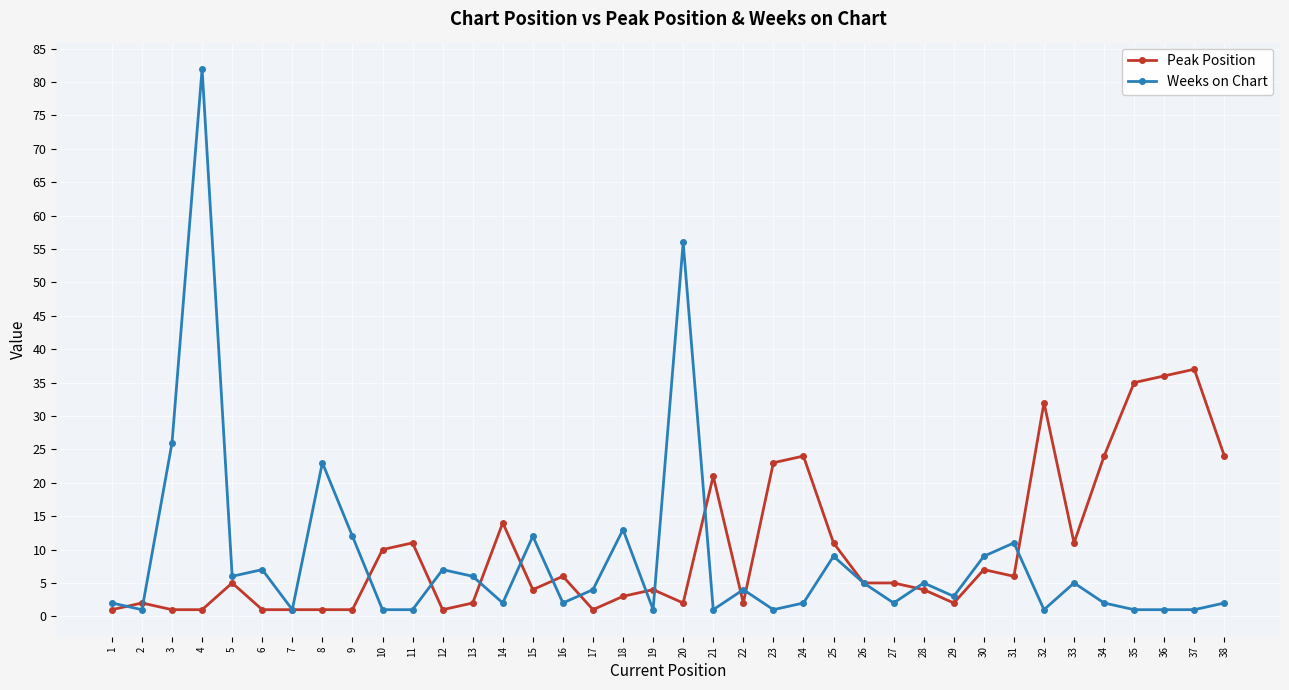

What is the difference between the maximum and second lowest values in the Weeks on Chart series?

81